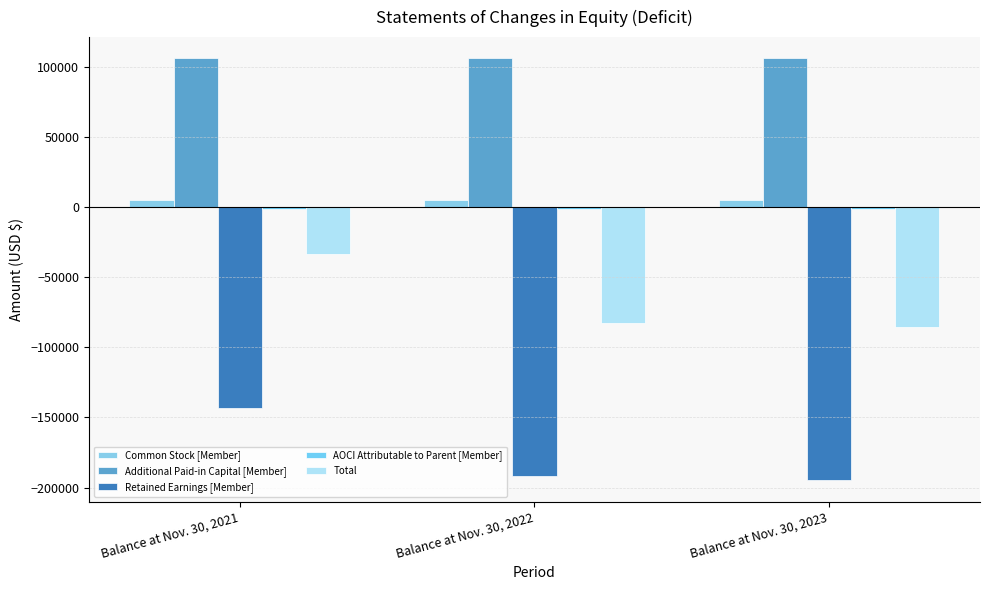

Which series has the largest total across all categories?

Additional Paid-in Capital [Member]